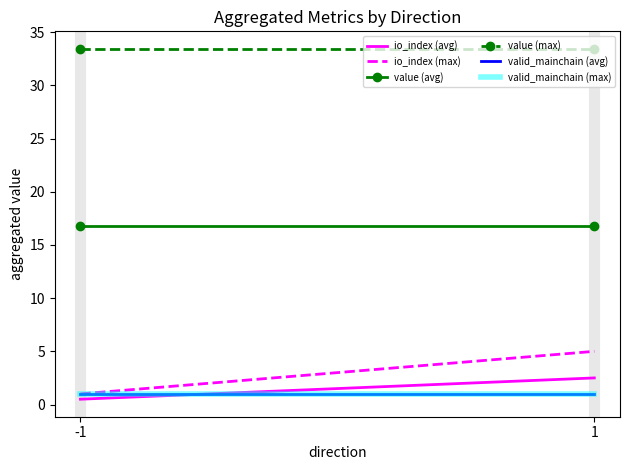

What is the lowest value of the value (max) series?

33.4